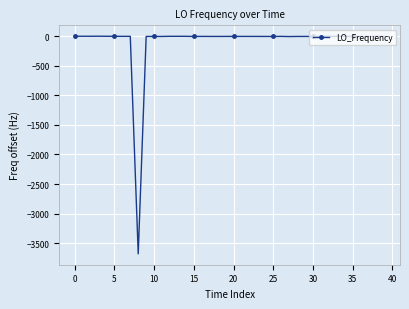

What is the difference between the maximum and minimum values?

3686.0